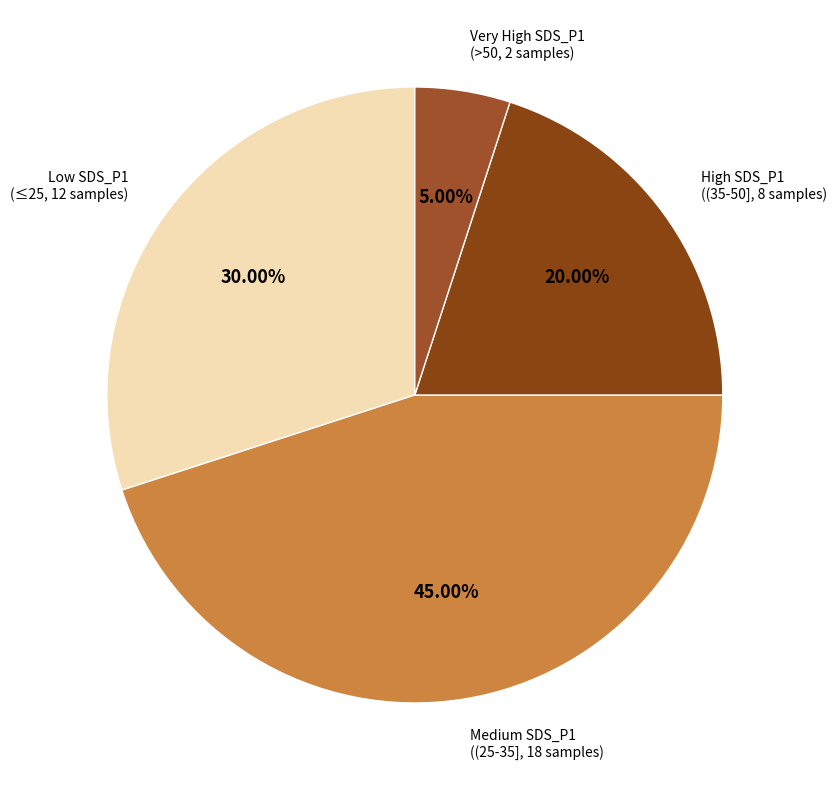

How many segments does this pie chart have?

4